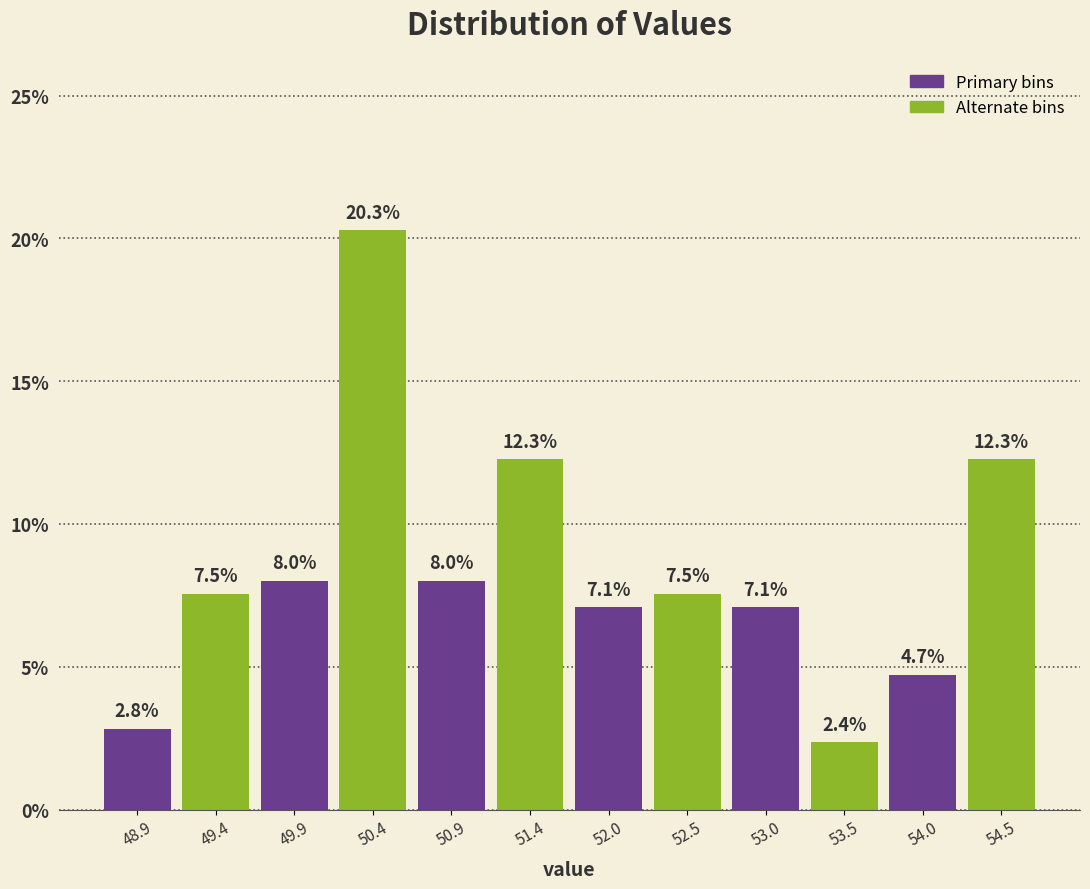

Reading left to right, list every bar in this chart as the range it spans on the x-axis followed by its height. The bar edges are not printed on the chart, so give them approximately, as read against the axis.

48.6 to 49.1: 2.8
49.1 to 49.6: 7.5
49.6 to 50.2: 8.0
50.2 to 50.7: 20.3
50.7 to 51.2: 8.0
51.2 to 51.7: 12.3
51.7 to 52.2: 7.1
52.2 to 52.7: 7.5
52.7 to 53.3: 7.1
53.3 to 53.8: 2.4
53.8 to 54.3: 4.7
54.3 to 54.8: 12.3